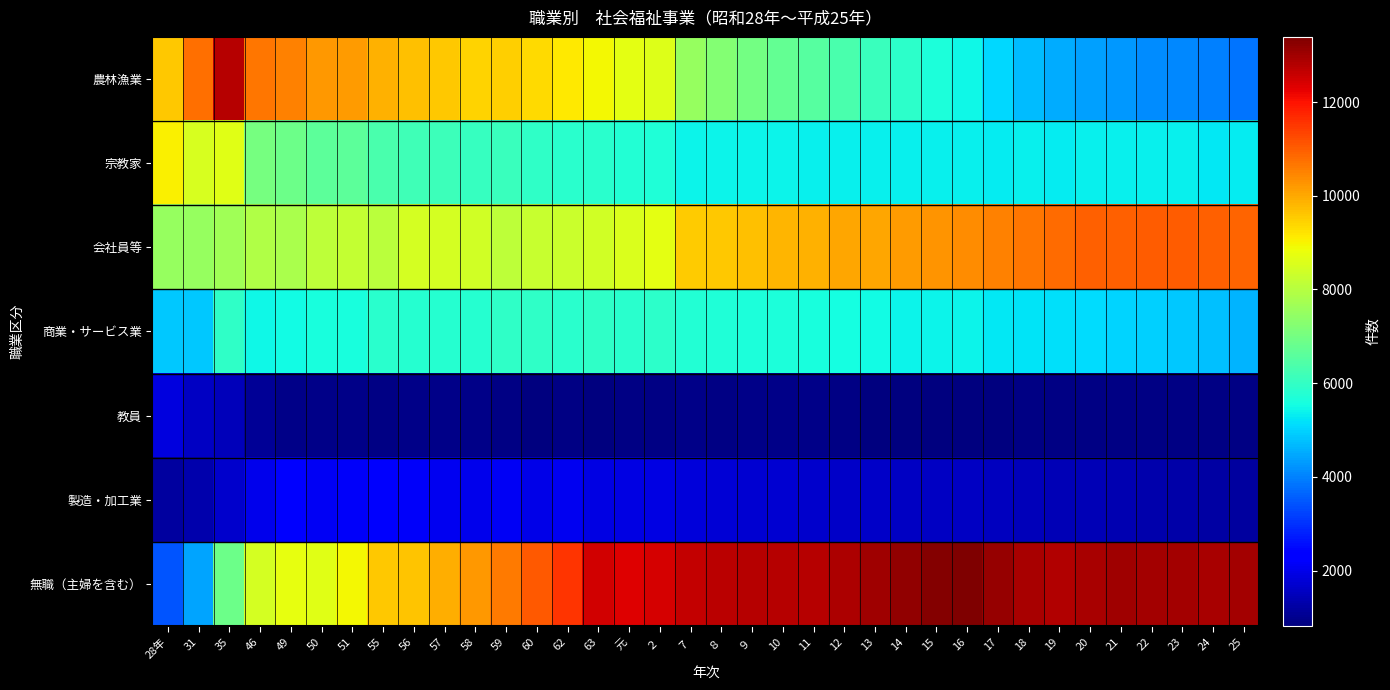

What is the difference between the highest and lowest values at 28年?

8414